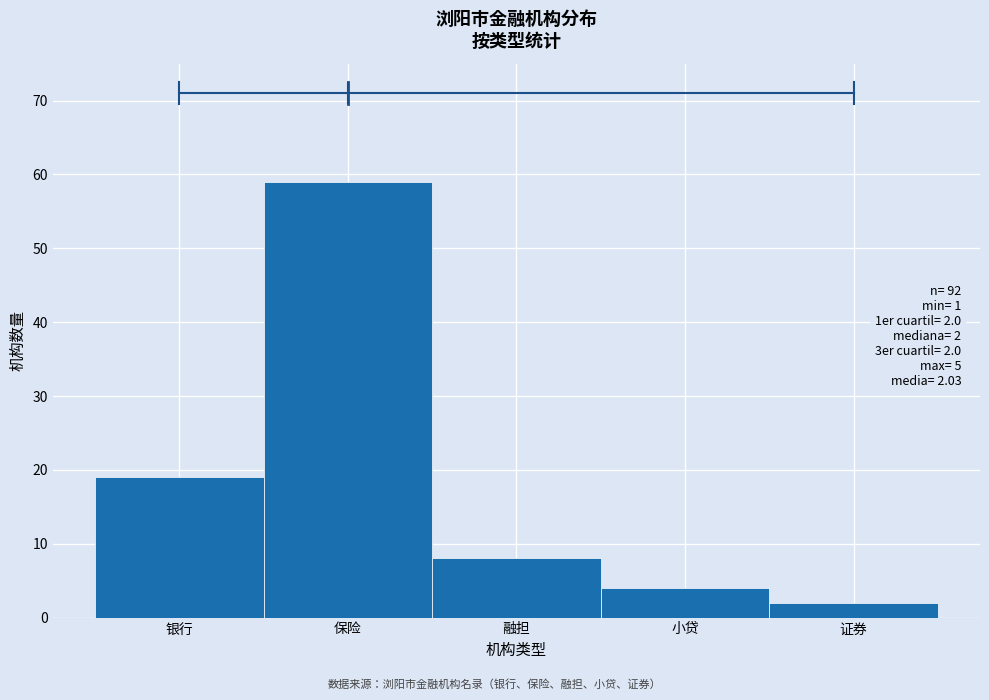

Reading right to left, list all the values displayed in this chart.

2	4	8	59	19